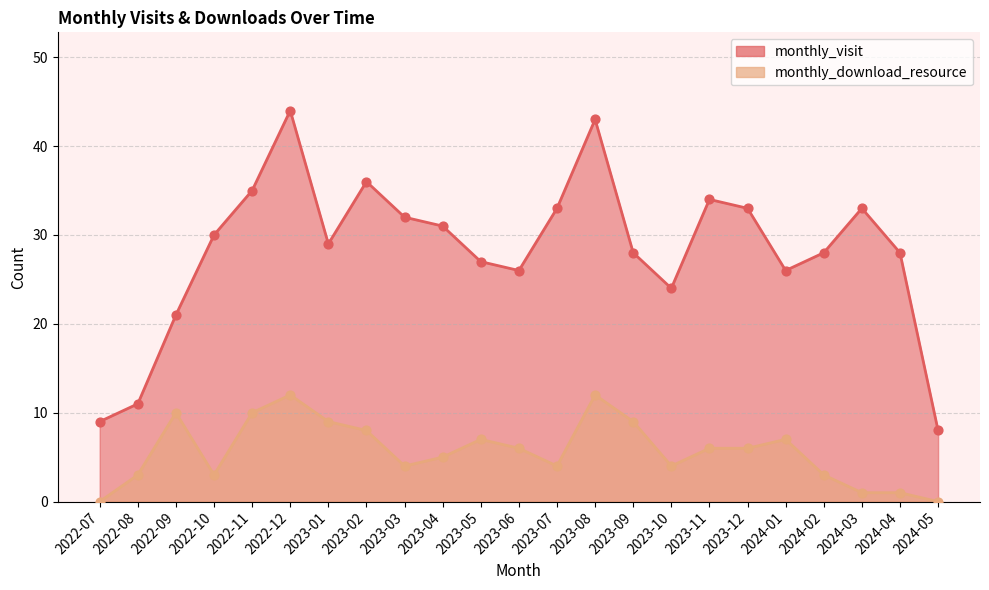

Which series contains the highest Y value?

monthly_visit